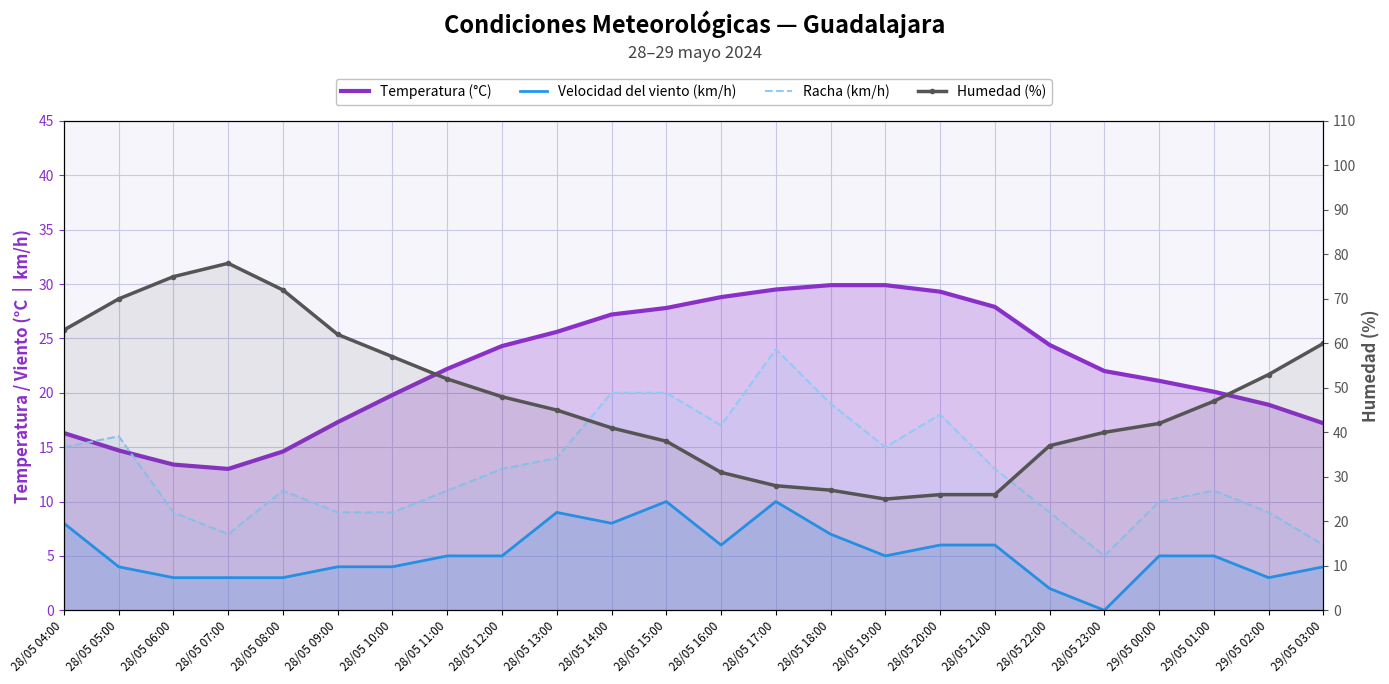

Count the number of categories in the chart.

24